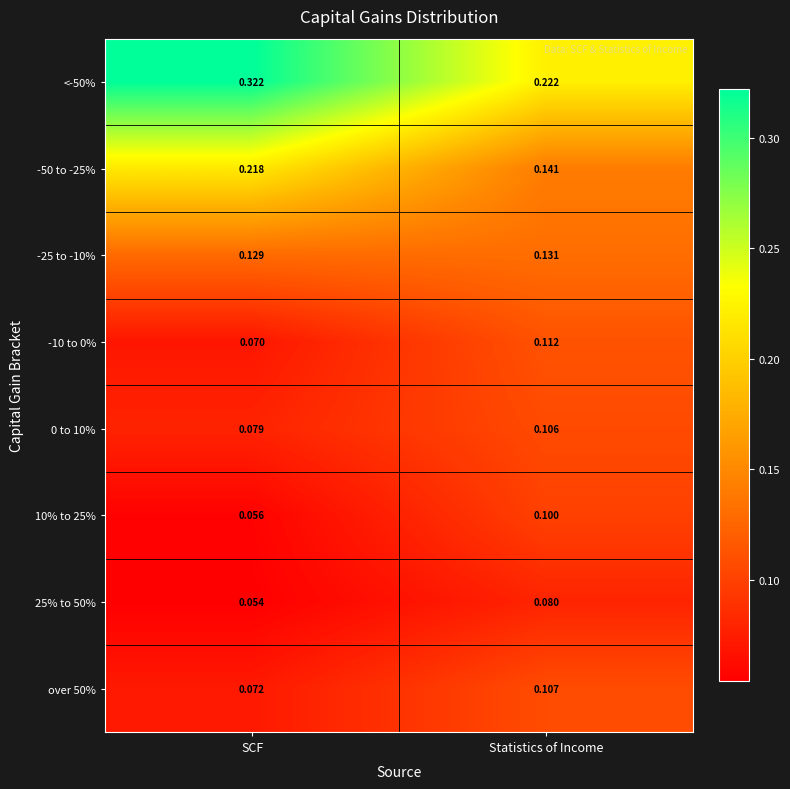

Rank the categories by over 50% value from highest to lowest.

Statistics of Income, SCF